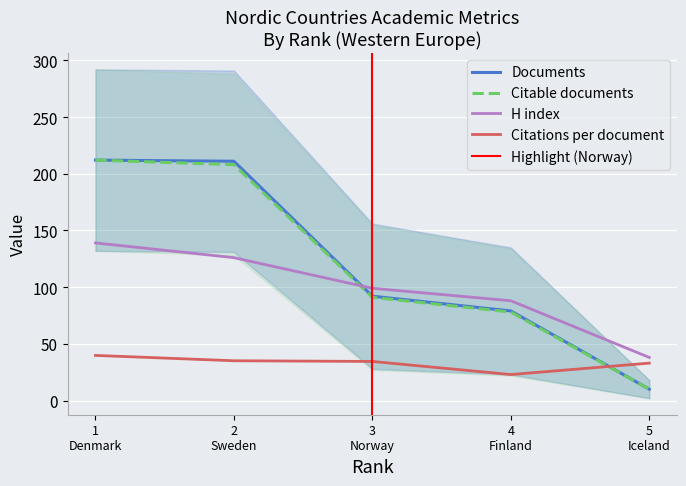

What is the lowest value of the Documents series?

10.0